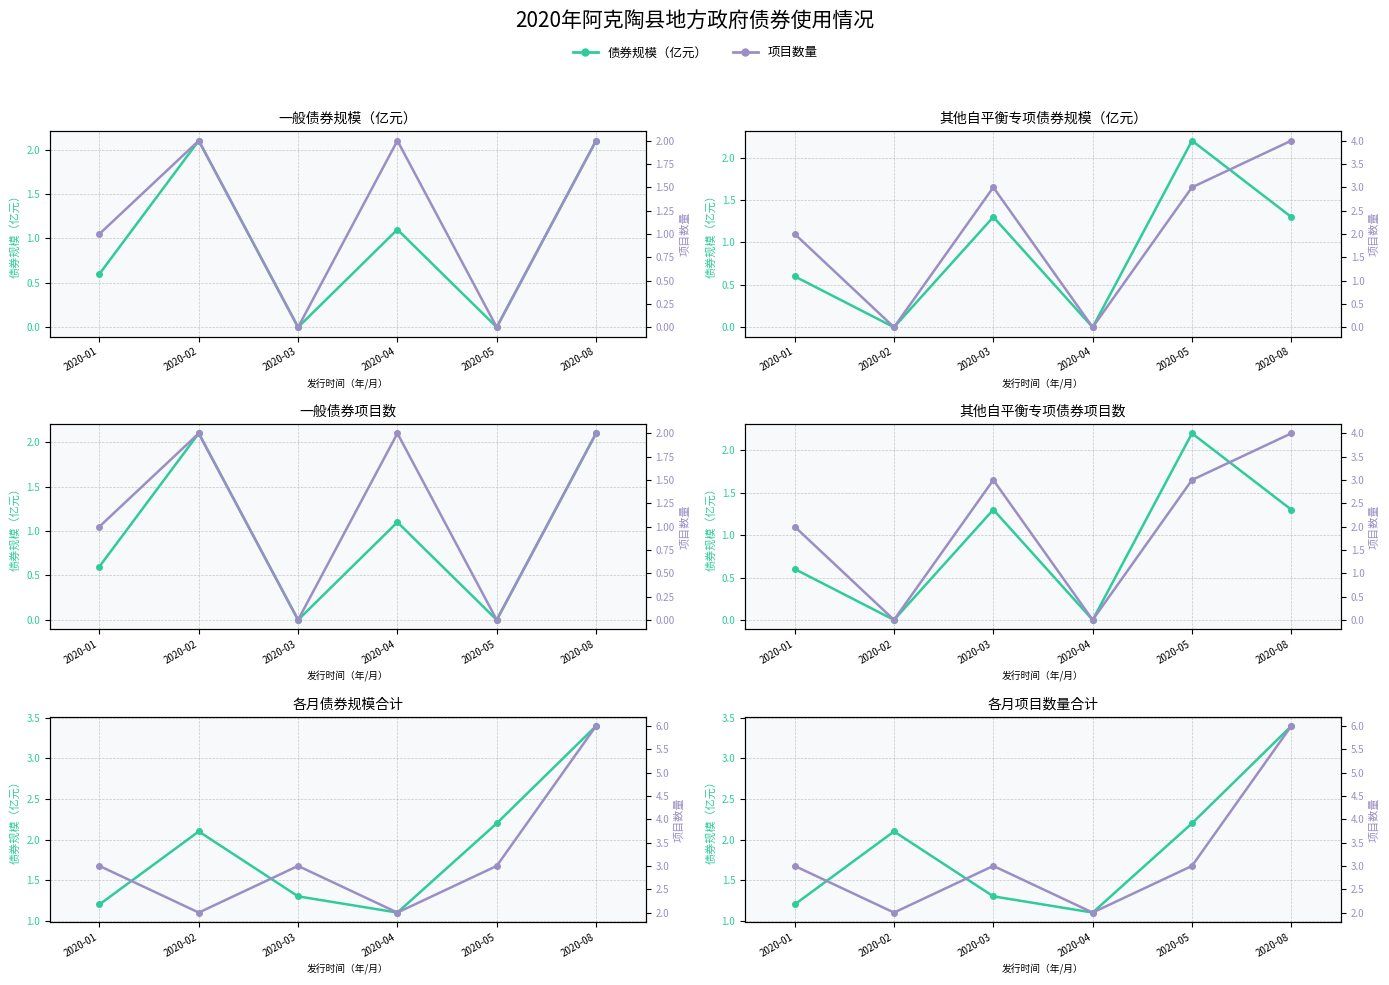

True or false: 项目数量 and 债券规模（亿元） intersect in this chart.

True